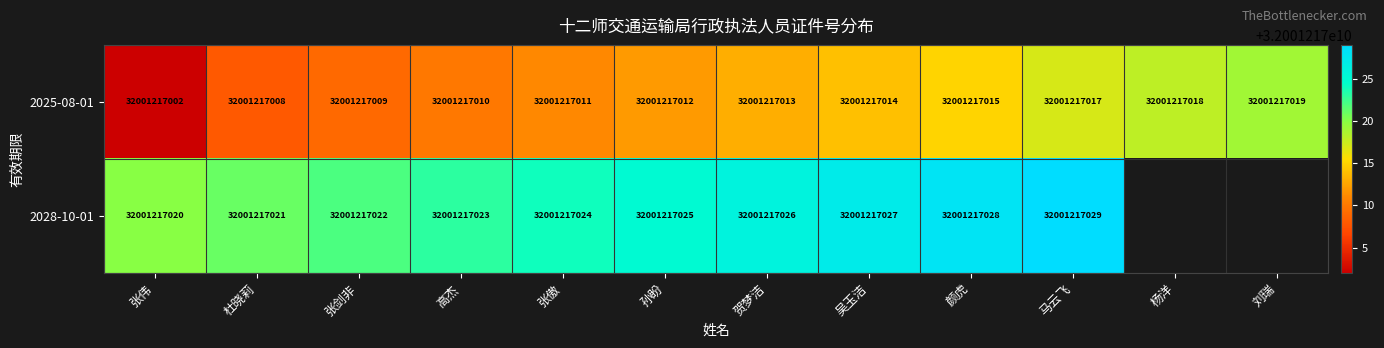

At how many categories does at least one series exceed 24013894037?

12